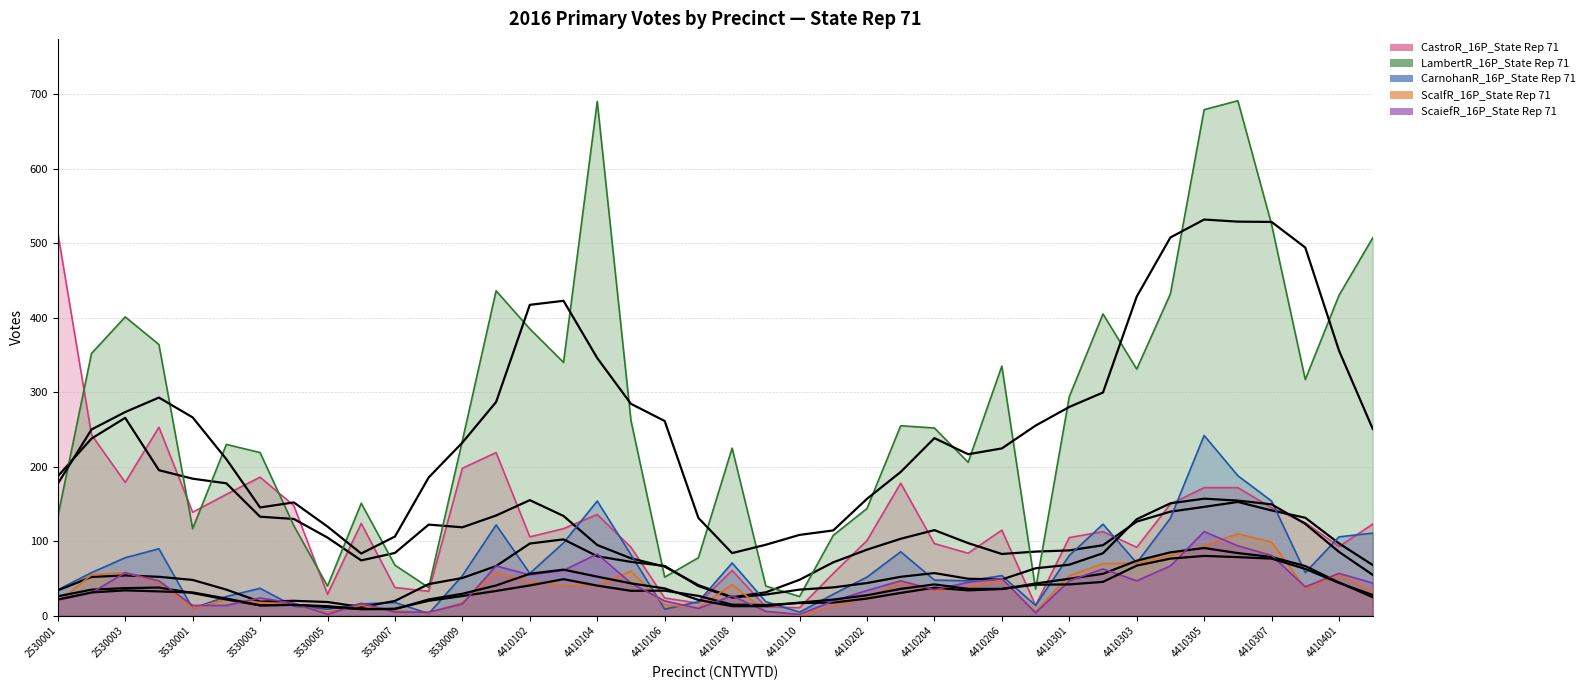

How many lines are shown in the chart?

5